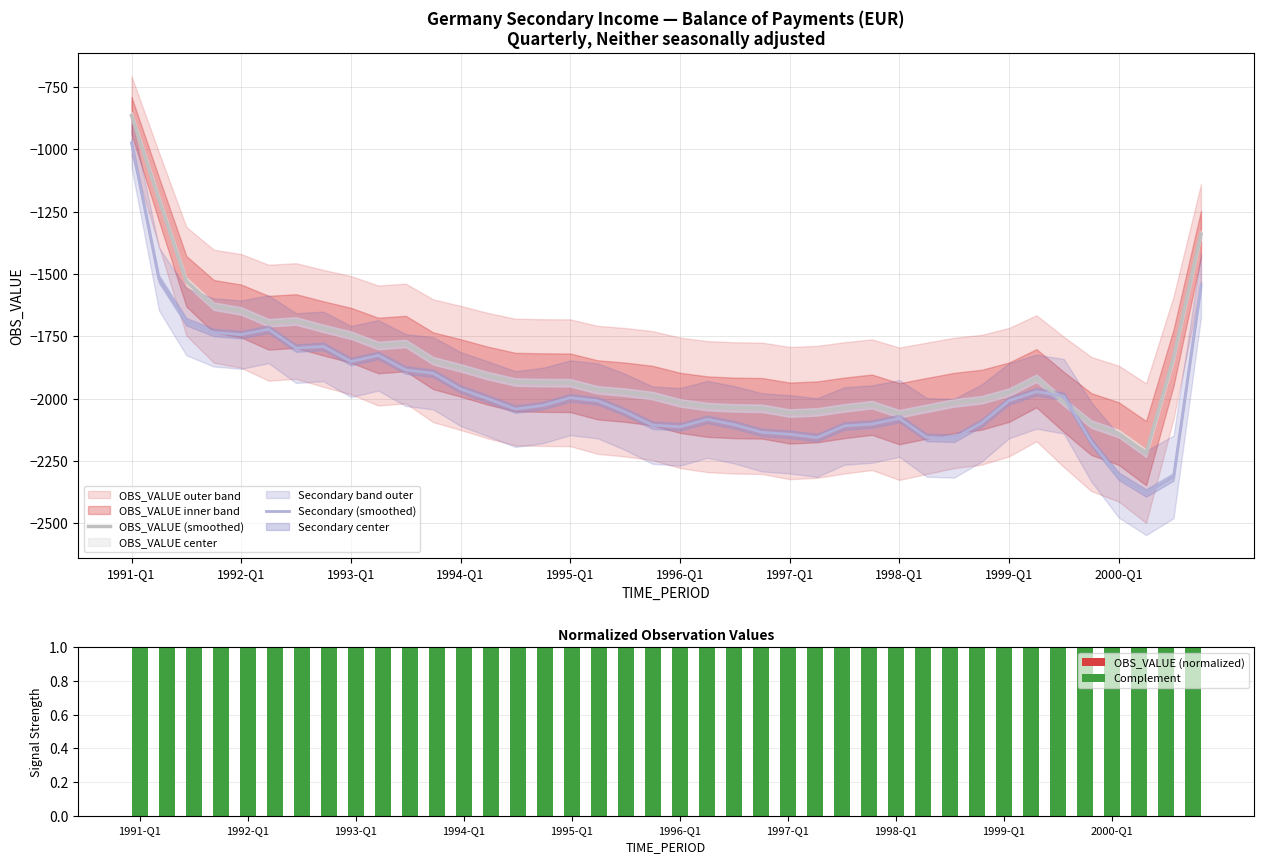

What is the approximate value of Complement at 1992-Q1?

1.0